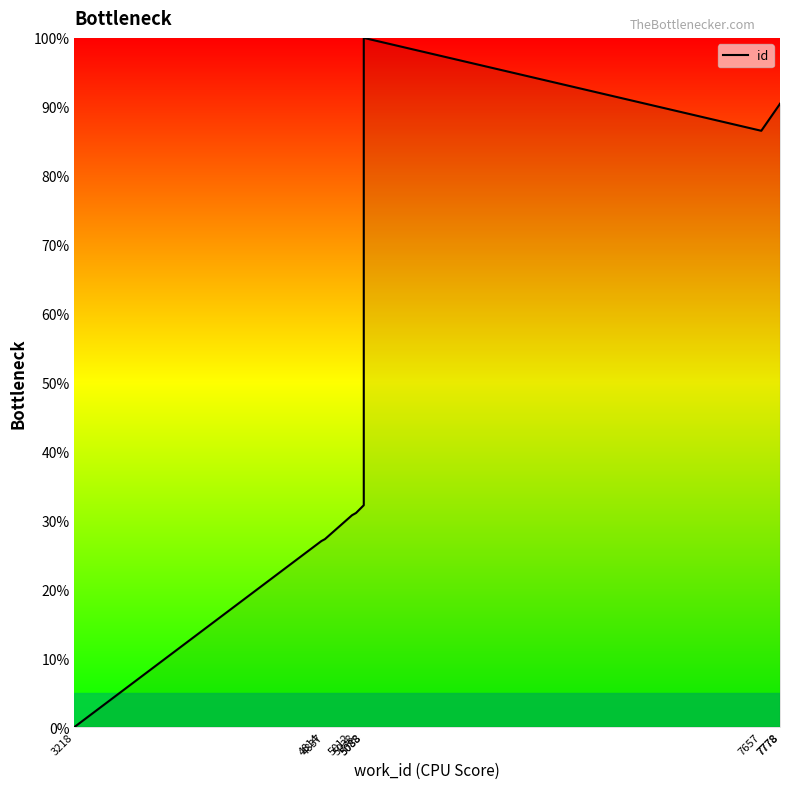

What is the change in value from 5012 to 5038?

+0.3